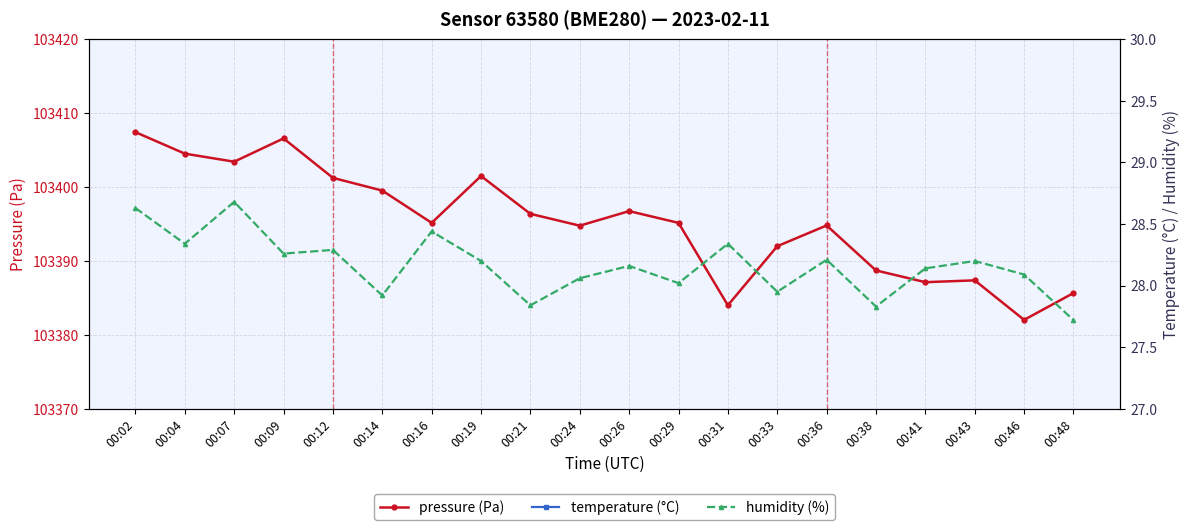

Is it true that humidity (%) equals 28.3 at 00:31?

True